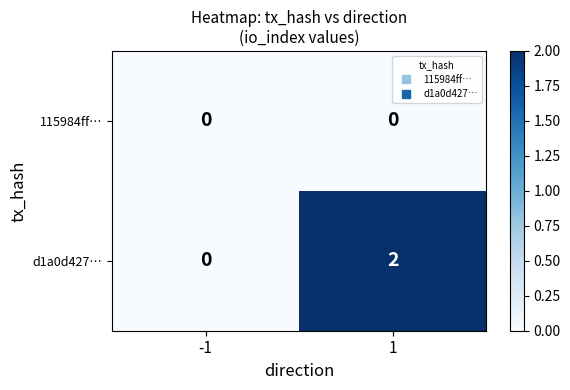

The value of d1a0d427… at 1 is 2. True or false?

True